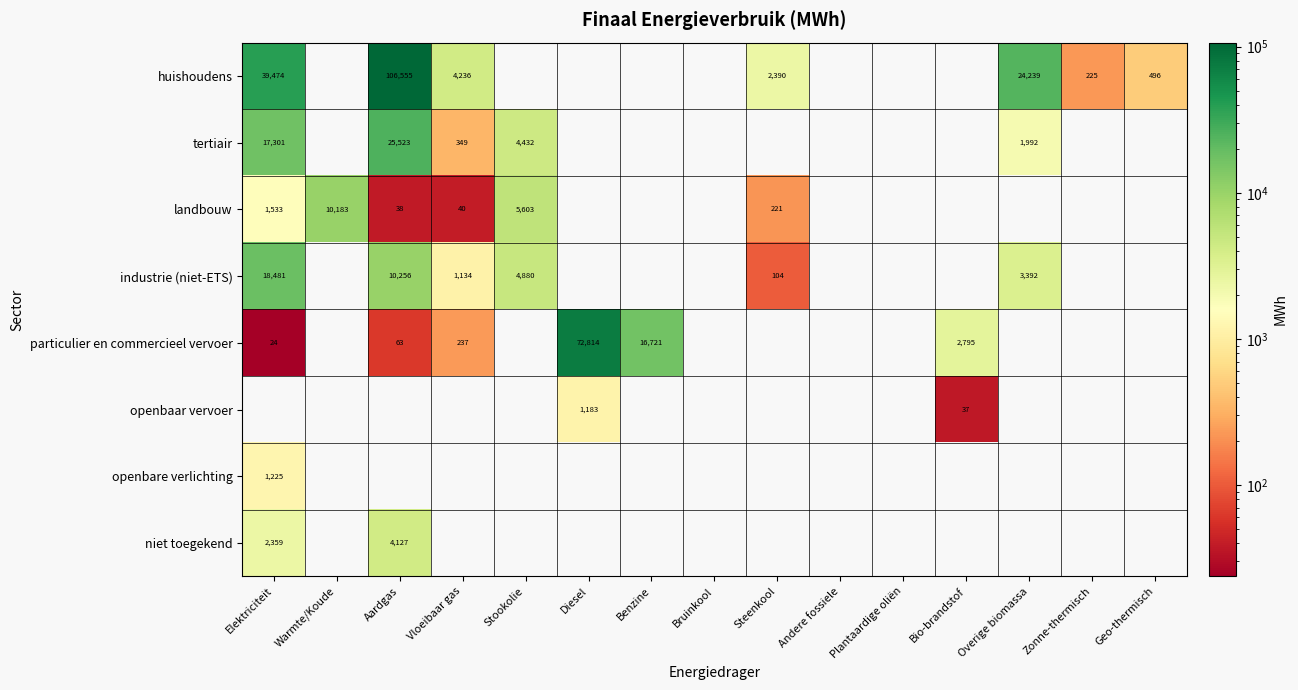

True or false: landbouw has a value of 293 at Steenkool.

False